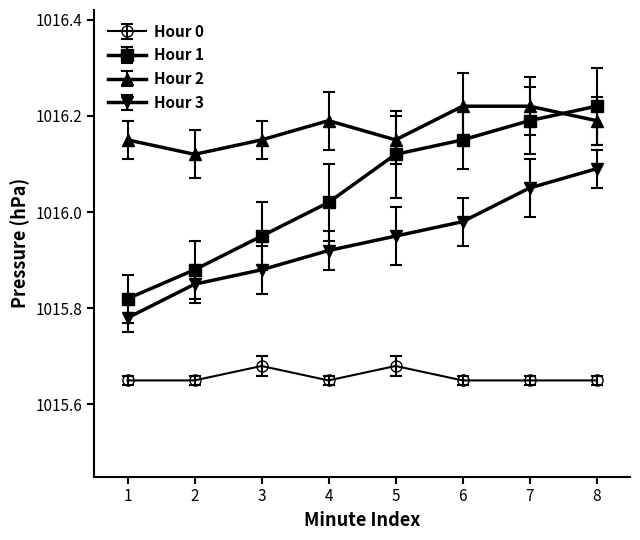

Is it true that Hour 2 equals 1655.9 at 6?

False